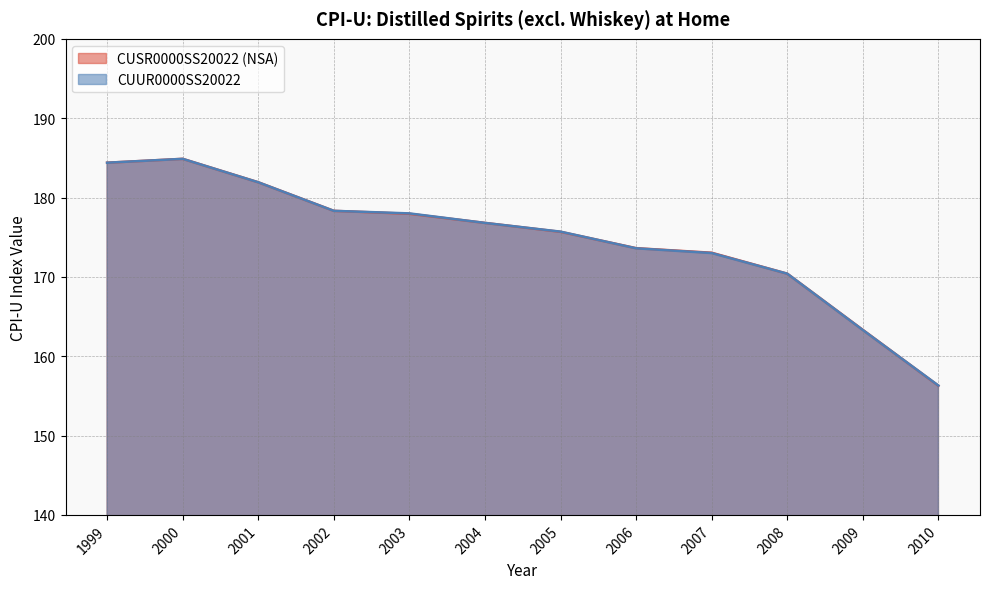

What is the highest value of the CUSR0000SS20022 (NSA) series?

184.9